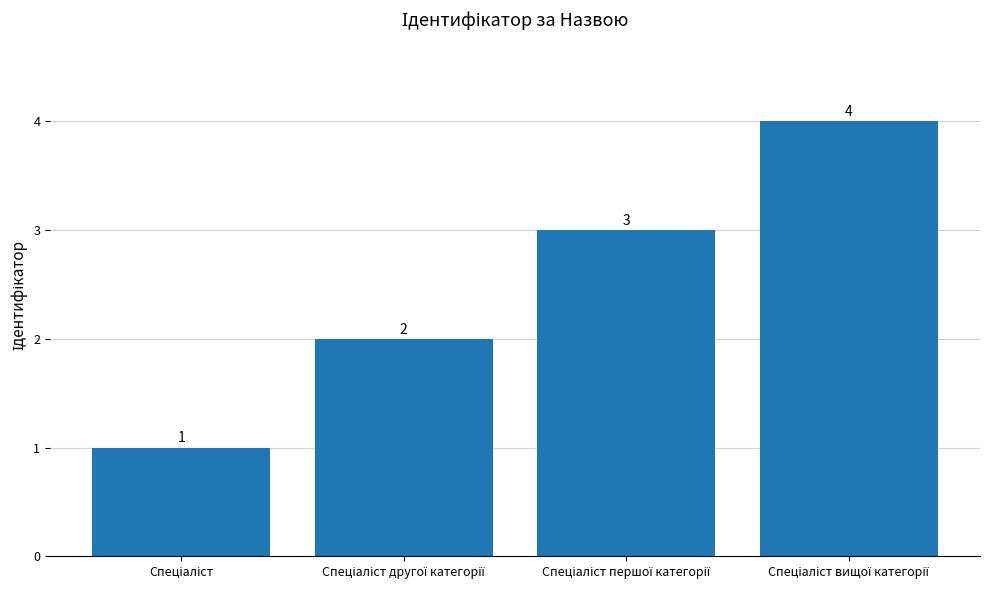

How many bars are there in total?

4